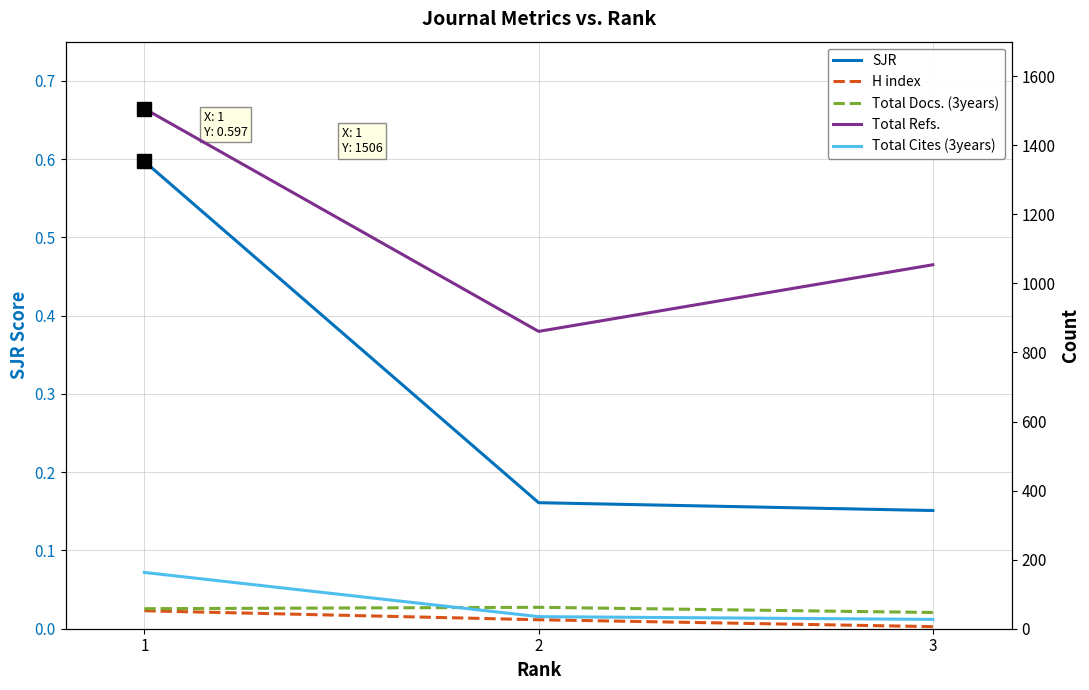

What is the value of the SJR point at the 2nd from the left?

0.2